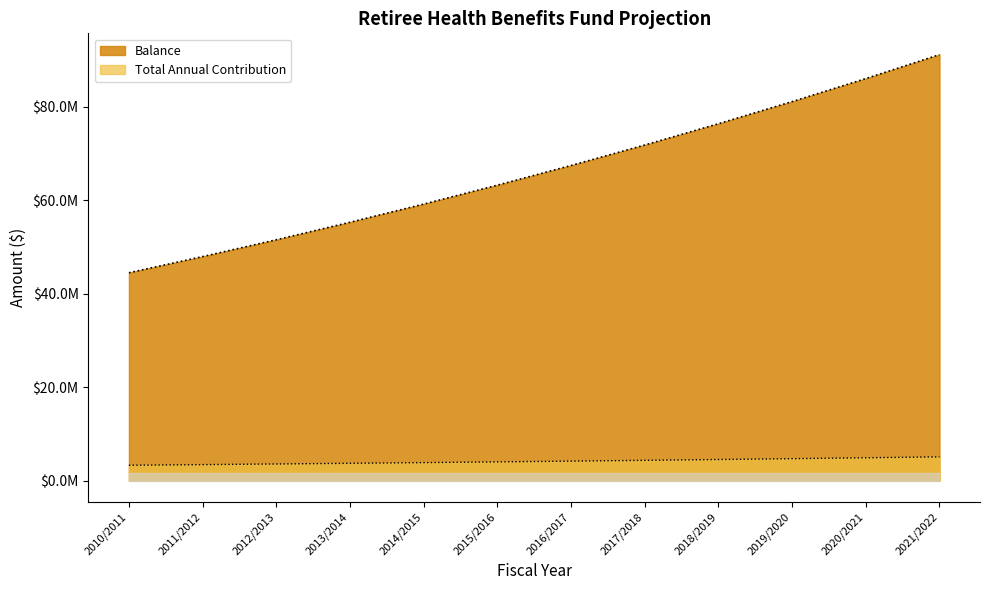

Which category has the lowest value in the Balance series?

2010/2011